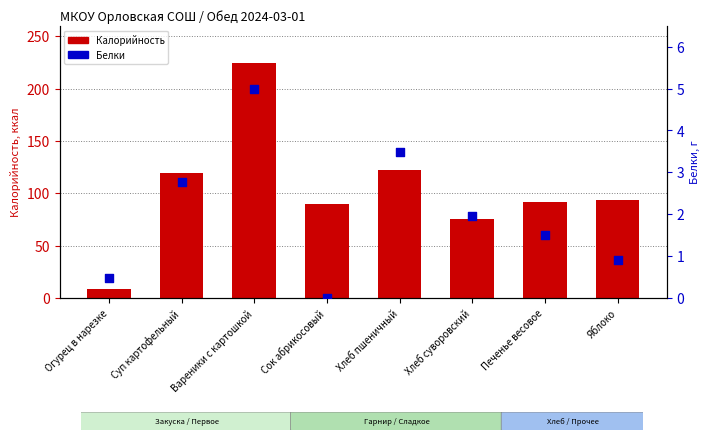

Which series contains the highest Y value?

Калорийность